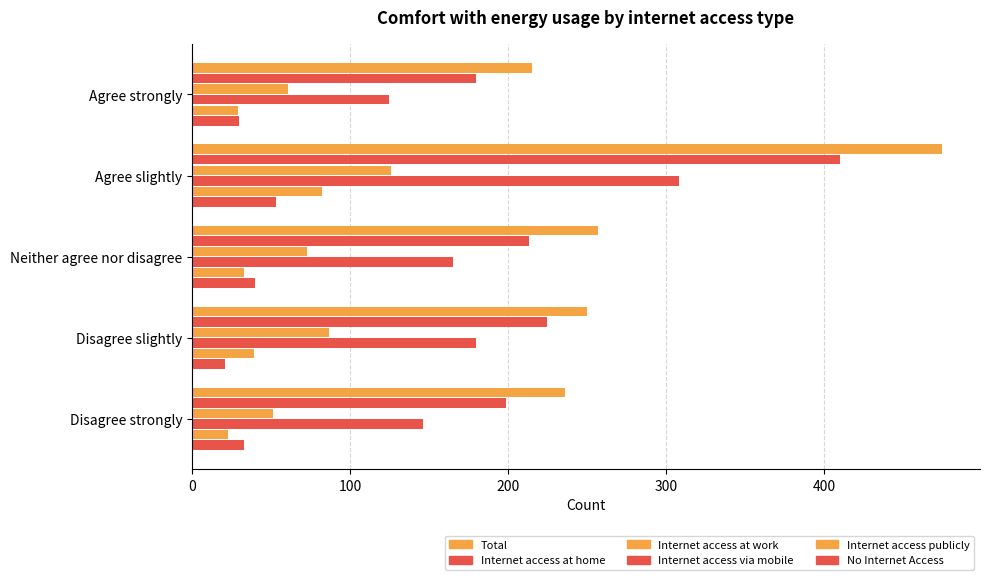

How many data points in No Internet Access are less than 33?

2